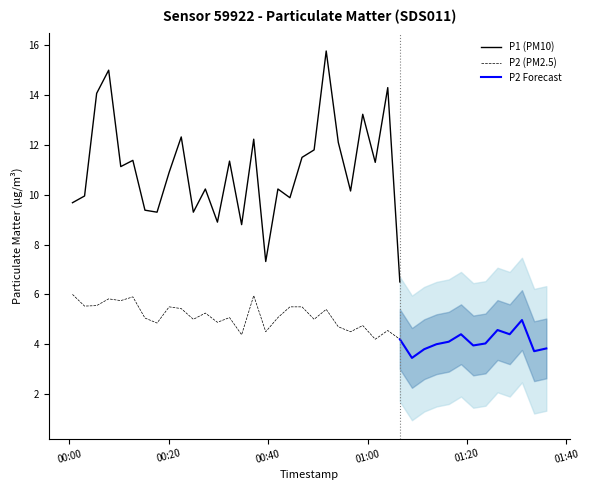

True or false: P1 (PM10) and P2 (PM2.5) intersect in this chart.

False